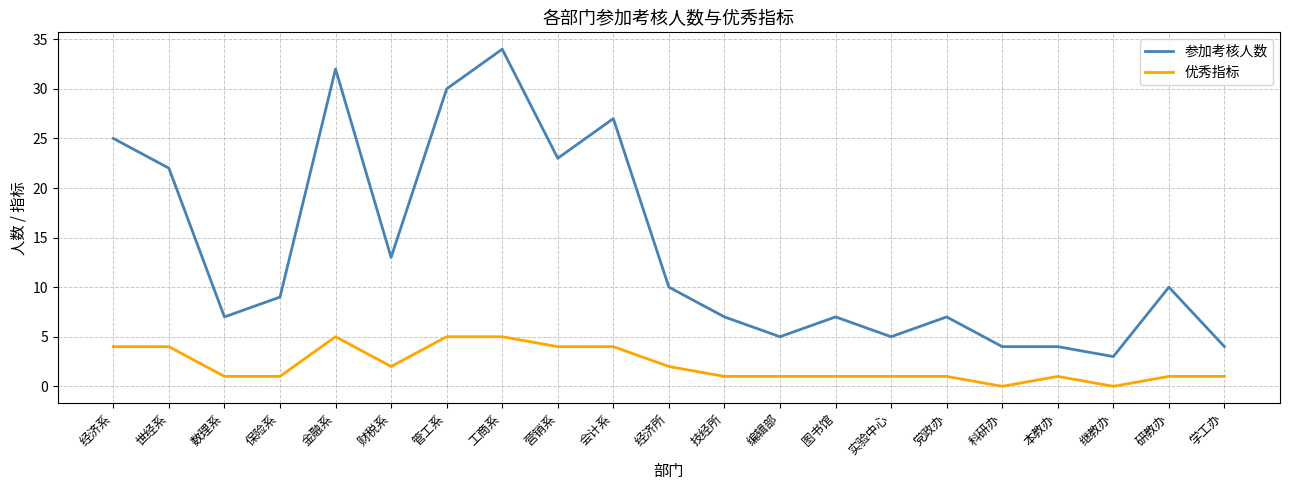

Reading right to left, transcribe all the data shown in this chart.

参加考核人数: 学工办=4	研教办=10	继教办=3	本教办=4	科研办=4	党政办=7	实验中心=5	图书馆=7	编辑部=5	技经所=7	经济所=10	会计系=27	营销系=23	工商系=34	管工系=30	财税系=13	金融系=32	保险系=9	数理系=7	世经系=22	经济系=25
优秀指标: 学工办=1	研教办=1	继教办=0	本教办=1	科研办=0	党政办=1	实验中心=1	图书馆=1	编辑部=1	技经所=1	经济所=2	会计系=4	营销系=4	工商系=5	管工系=5	财税系=2	金融系=5	保险系=1	数理系=1	世经系=4	经济系=4